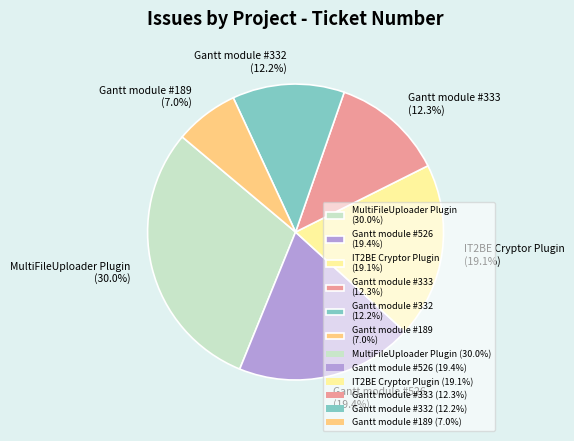

What is the smallest slice in the pie chart?

Gantt module #189 (7.0%)